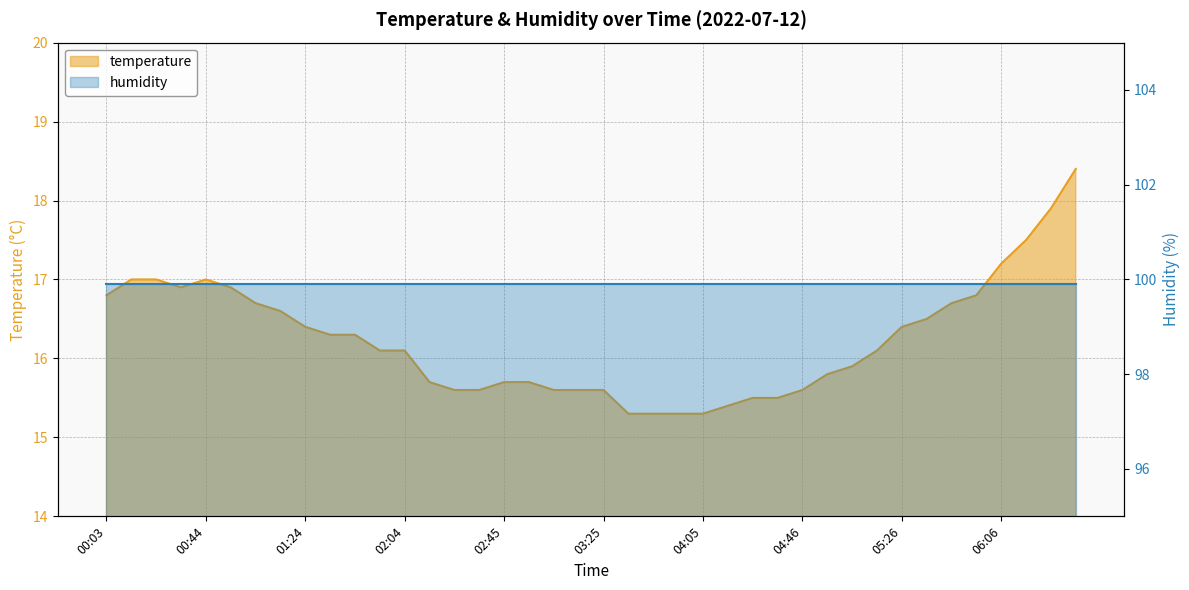

How many data points does each series have?

40